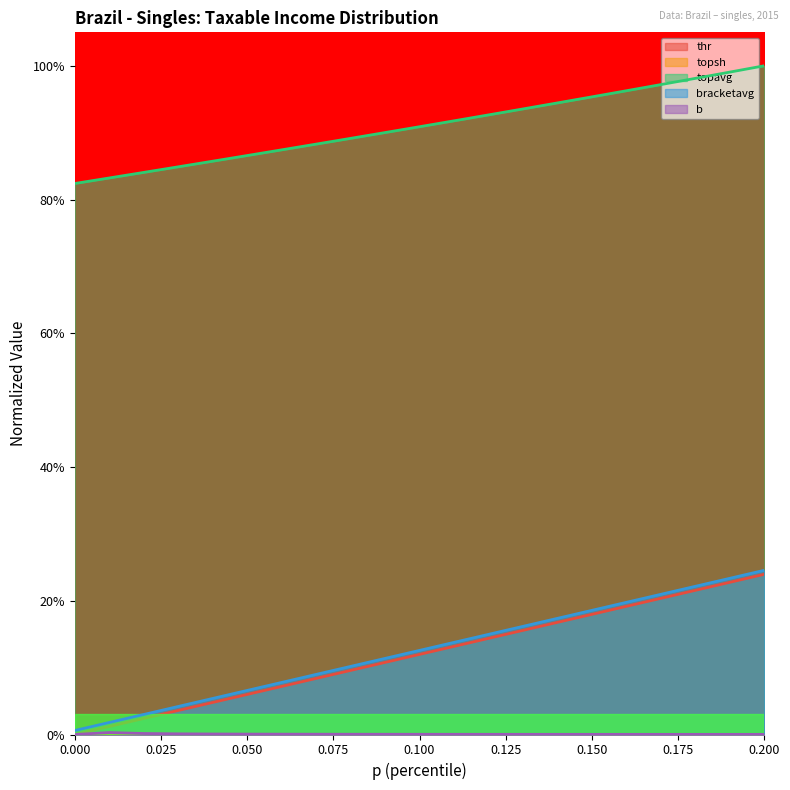

Is it true that b equals 0.0 at 0.17?

False